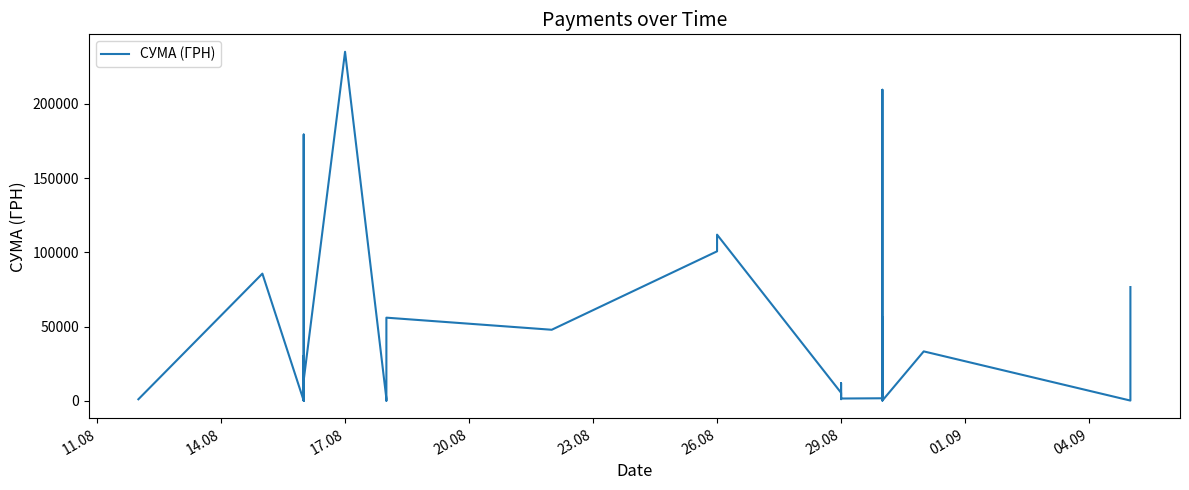

What is the average value?

35706.3